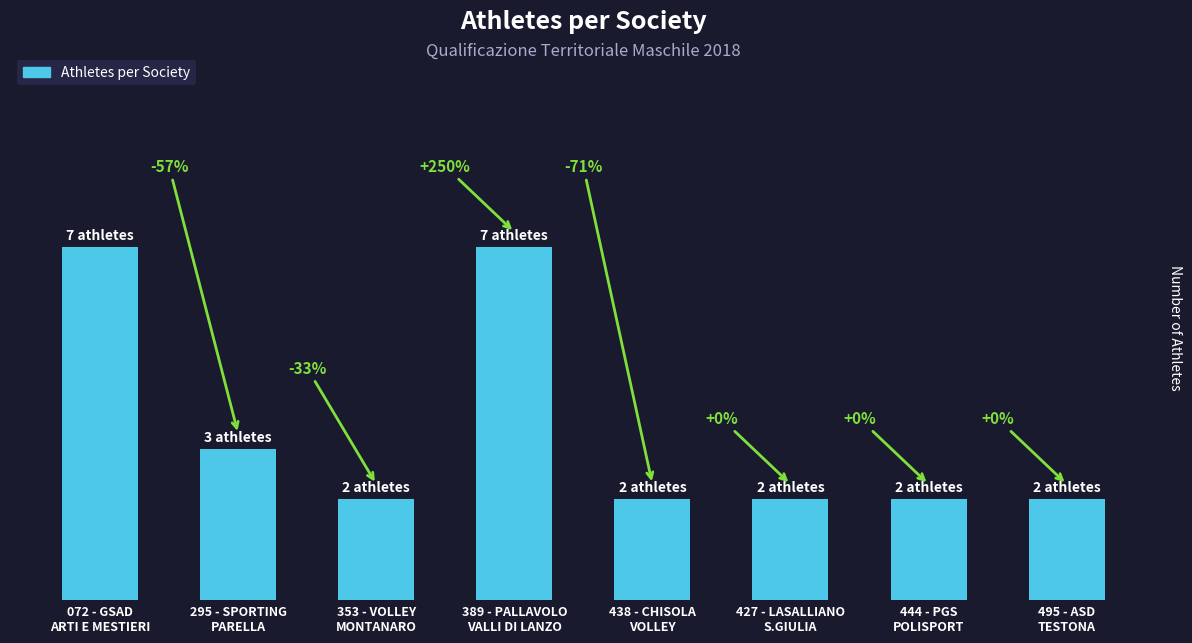

Rank the categories by value from highest to lowest.

072 - GSAD
ARTI E MESTIERI, 389 - PALLAVOLO
VALLI DI LANZO, 295 - SPORTING
PARELLA, 353 - VOLLEY
MONTANARO, 438 - CHISOLA
VOLLEY, 427 - LASALLIANO
S.GIULIA, 444 - PGS
POLISPORT, 495 - ASD
TESTONA